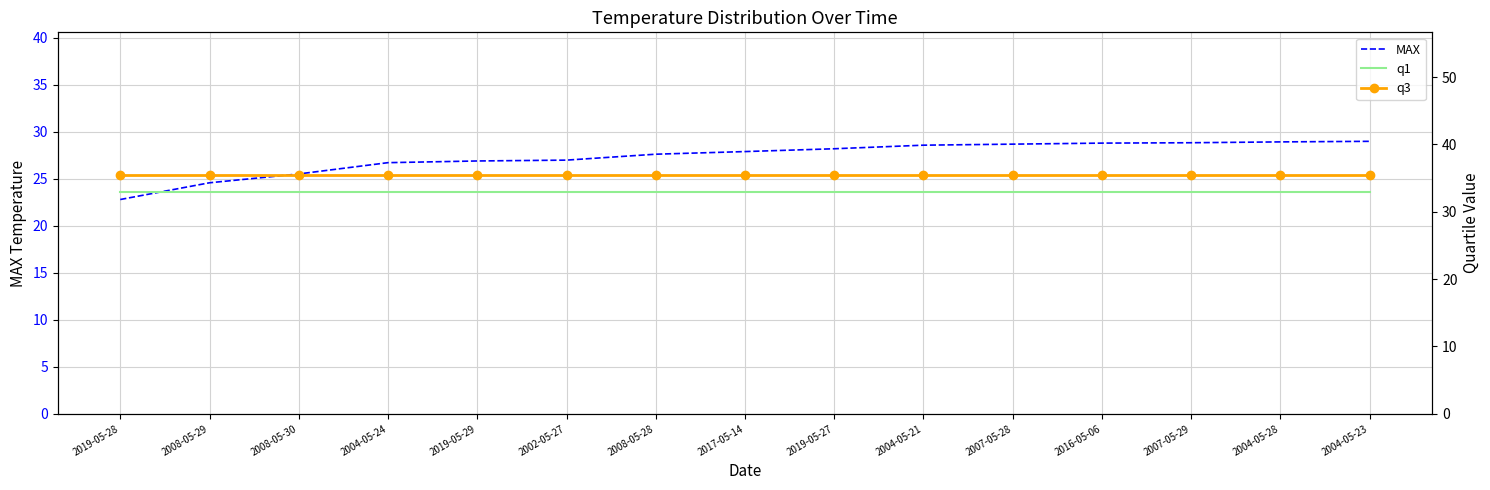

Reading left to right, what are all the values shown in this chart?

MAX: 2019-05-28=22.8	2008-05-29=24.6	2008-05-30=25.5	2004-05-24=26.7	2019-05-29=26.9	2002-05-27=27.0	2008-05-28=27.6	2017-05-14=27.9	2019-05-27=28.2	2004-05-21=28.6	2007-05-28=28.7	2016-05-06=28.8	2007-05-29=28.8	2004-05-28=28.9	2004-05-23=29.0
q1: 2019-05-28=32.9	2008-05-29=32.9	2008-05-30=32.9	2004-05-24=32.9	2019-05-29=32.9	2002-05-27=32.9	2008-05-28=32.9	2017-05-14=32.9	2019-05-27=32.9	2004-05-21=32.9	2007-05-28=32.9	2016-05-06=32.9	2007-05-29=32.9	2004-05-28=32.9	2004-05-23=32.9
q3: 2019-05-28=35.4	2008-05-29=35.4	2008-05-30=35.4	2004-05-24=35.4	2019-05-29=35.4	2002-05-27=35.4	2008-05-28=35.4	2017-05-14=35.4	2019-05-27=35.4	2004-05-21=35.4	2007-05-28=35.4	2016-05-06=35.4	2007-05-29=35.4	2004-05-28=35.4	2004-05-23=35.4